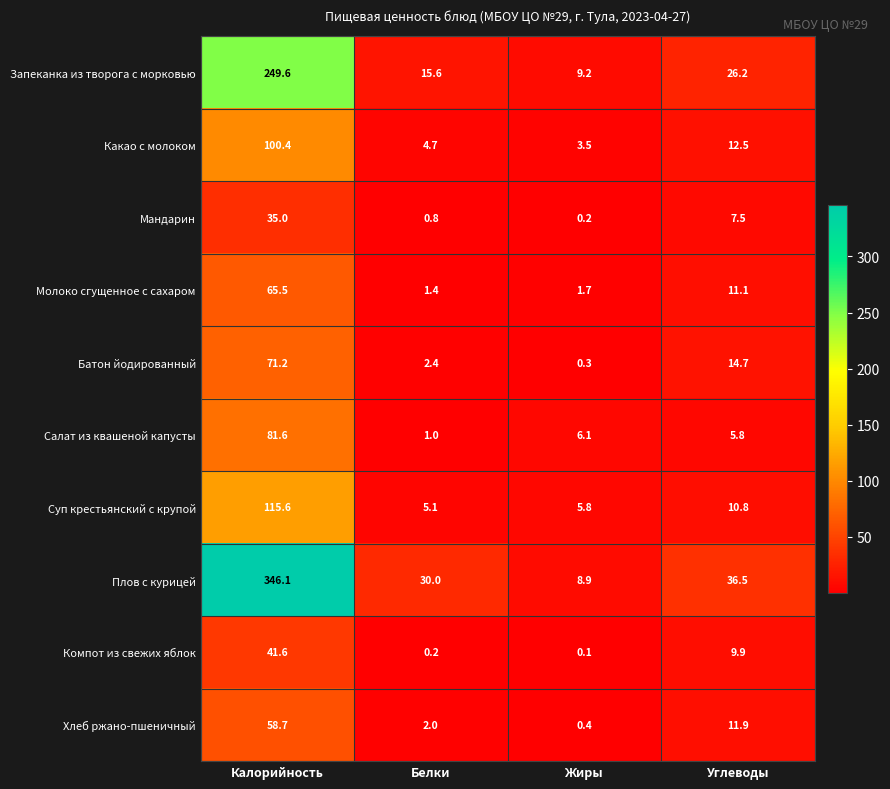

Which series has the widest spread of values?

Плов с курицей